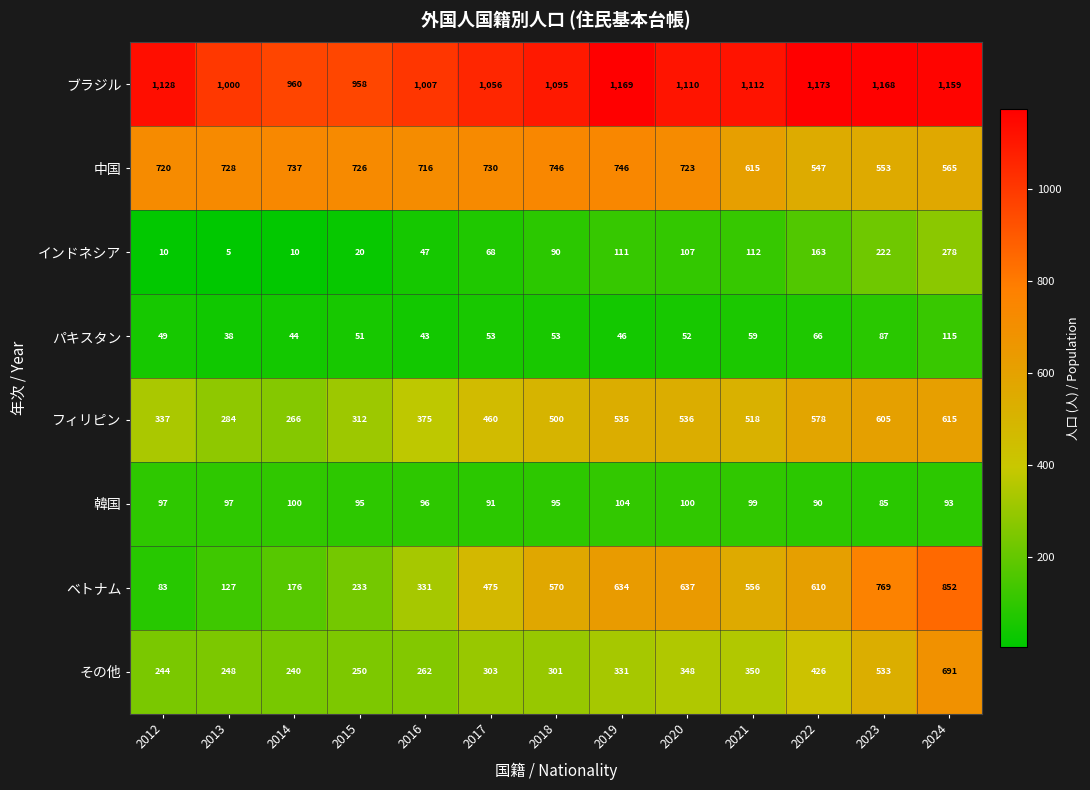

Is it true that ブラジル equals 1112 at 2021?

True